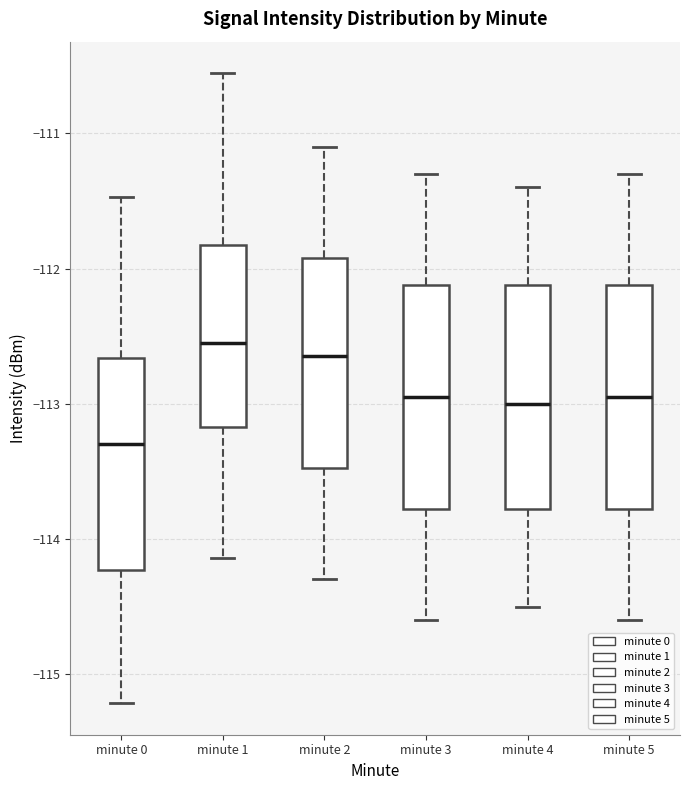

Reading left to right, transcribe this box plot: for each box, give where its median line is, the range the box spans, and where its two whiskers end, as read against the y-axis. The values are not printed on the chart, so give them approximately, as read against the axis.

minute 0: median -113.3, box -114.2 to -112.7, whiskers -115.2 to -111.5
minute 1: median -112.6, box -113.2 to -111.8, whiskers -114.1 to -110.6
minute 2: median -112.6, box -113.5 to -111.9, whiskers -114.3 to -111.1
minute 3: median -112.9, box -113.8 to -112.1, whiskers -114.6 to -111.3
minute 4: median -113.0, box -113.8 to -112.1, whiskers -114.5 to -111.4
minute 5: median -112.9, box -113.8 to -112.1, whiskers -114.6 to -111.3